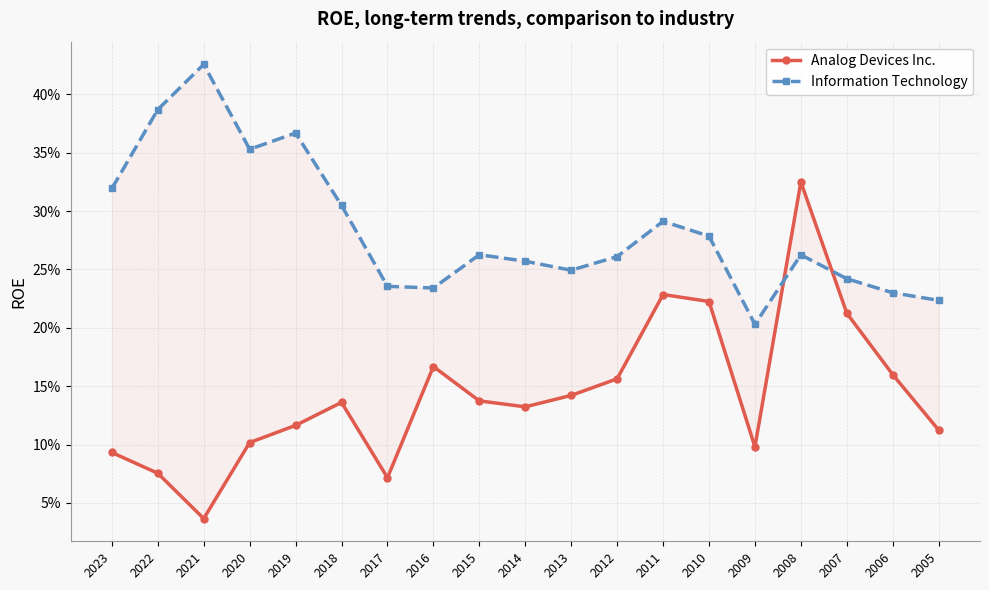

What is the average value of the Analog Devices Inc. series?

0.1